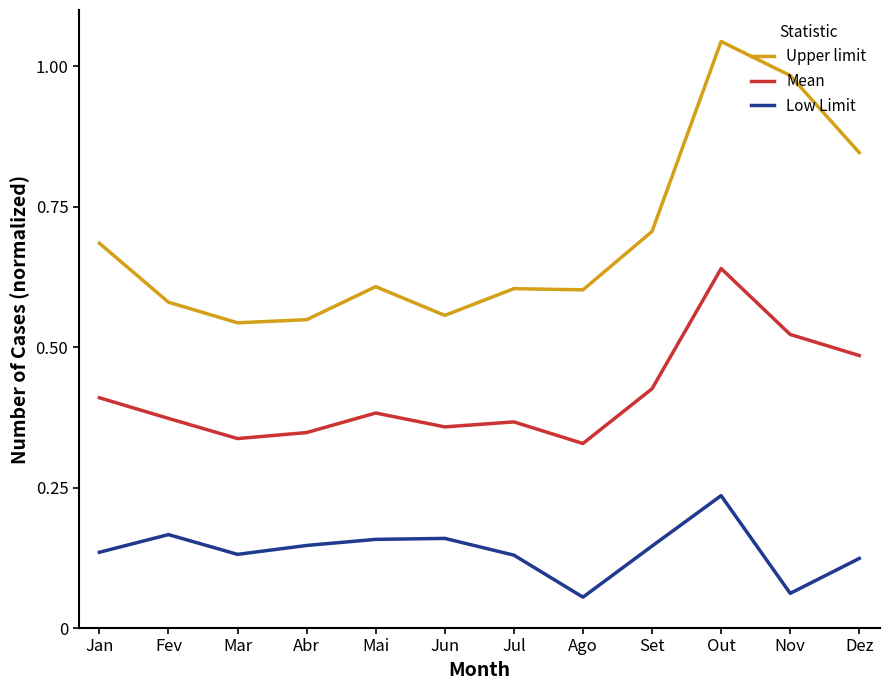

Does the chart have visible grid lines?

No